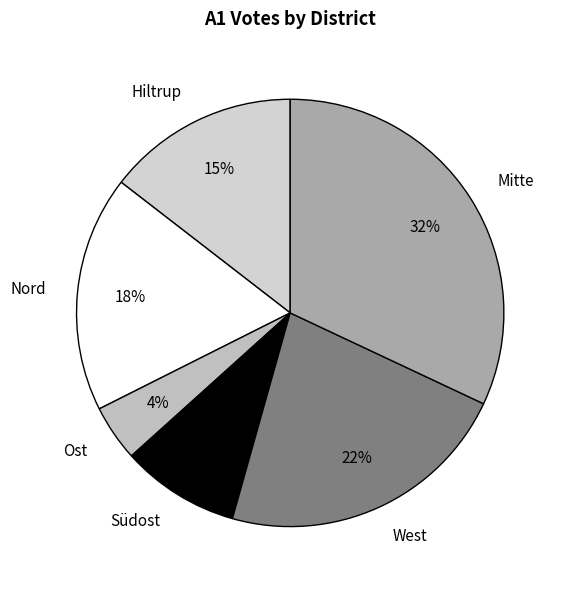

To the nearest percent, what portion does West represent?

22%